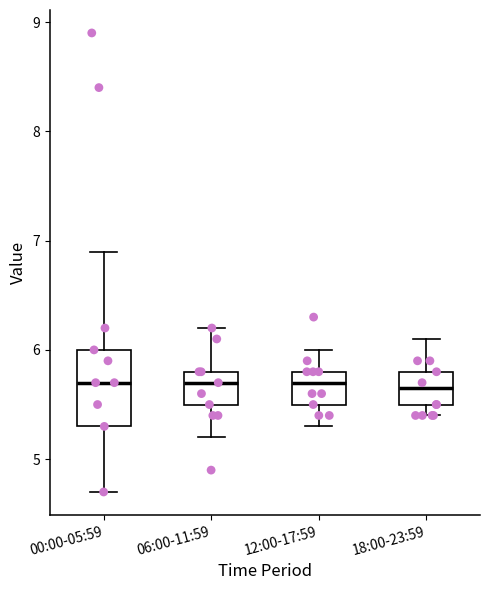

Where does the median line of the box for 18:00-23:59 sit on the y-axis? The values are not printed on the chart, so give them approximately, as read against the axis.

5.7